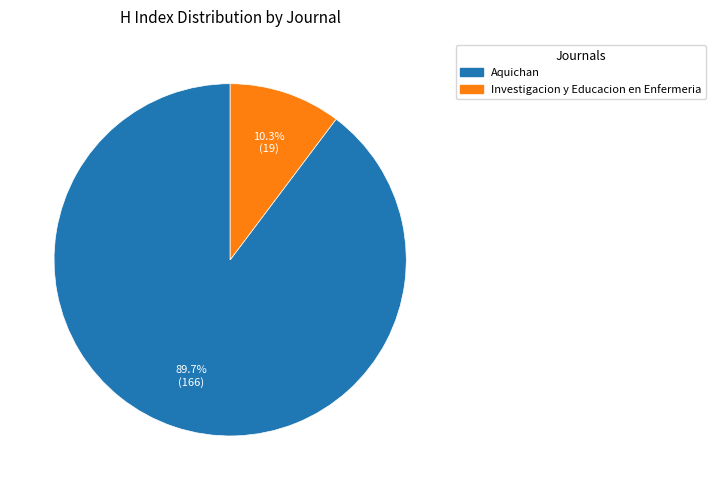

Does Aquichan account for over 50% of the chart?

Yes